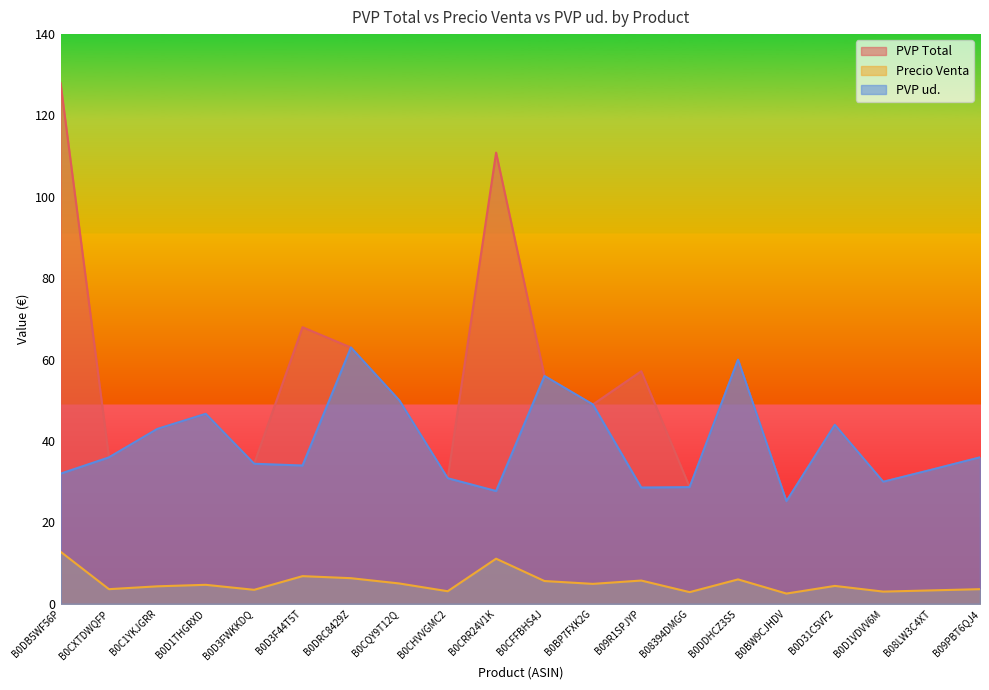

What is the approximate value of PVP ud. at B0D3FWKKDQ?

34.4